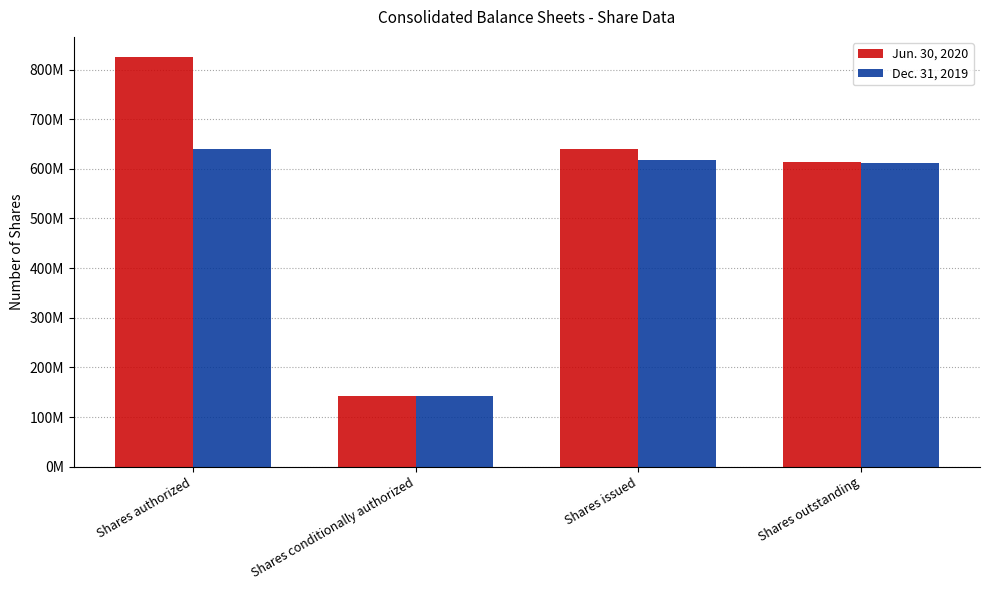

What are all the series names shown in the legend?

Jun. 30, 2020, Dec. 31, 2019